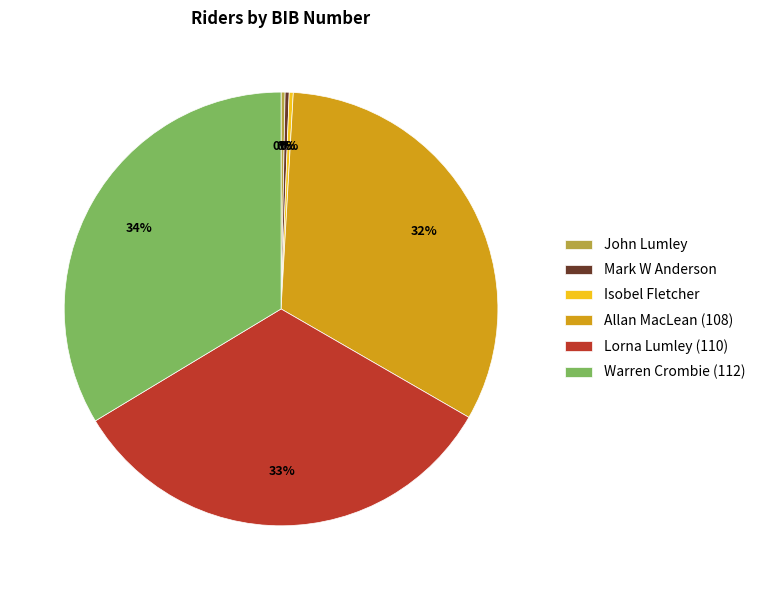

Which has a higher value, Warren Crombie (112) or John Lumley?

Warren Crombie (112)